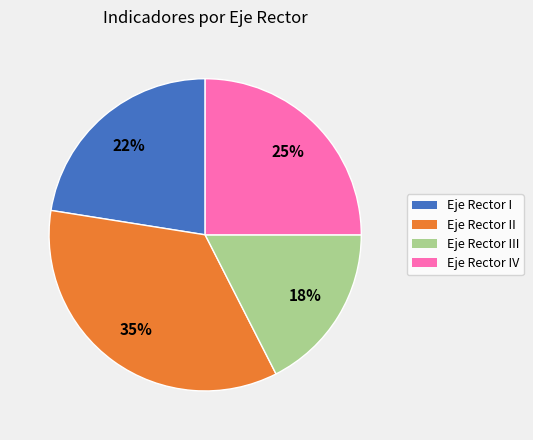

True or false: Eje Rector II accounts for 45% of the total.

False